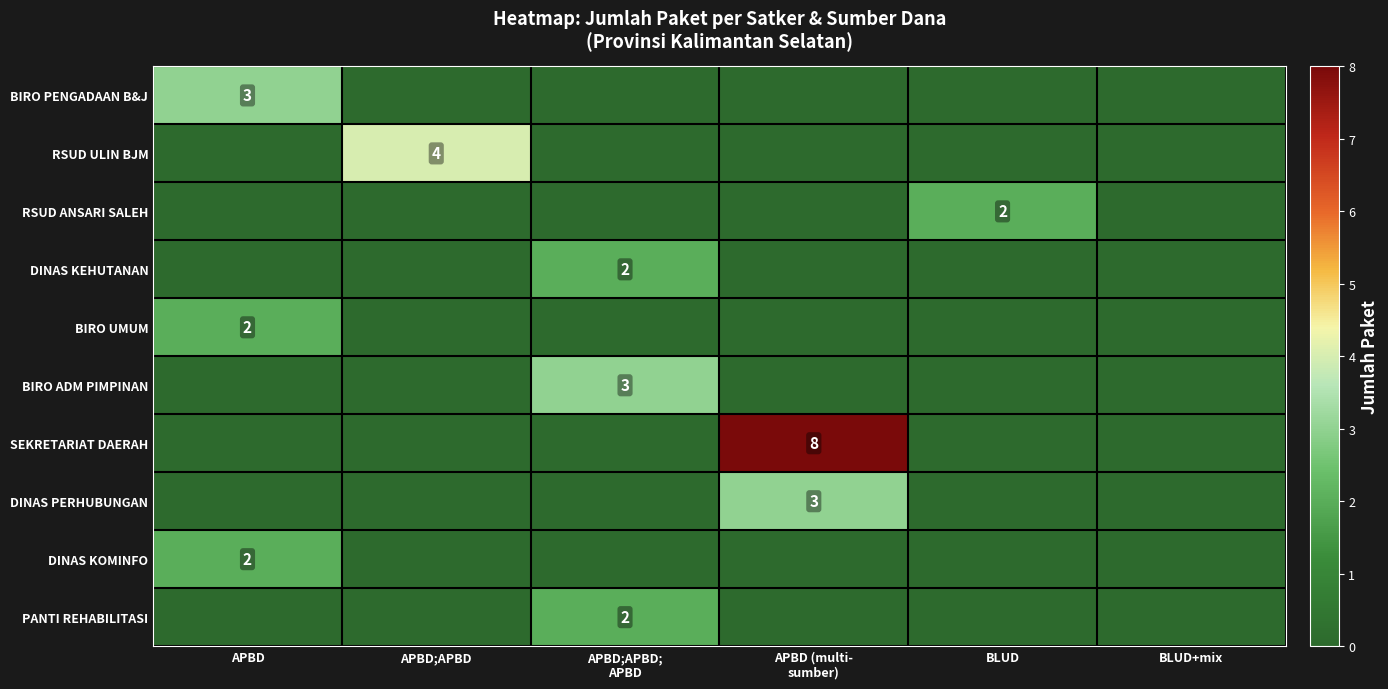

Where is DINAS KOMINFO nearest to the value 1?

APBD